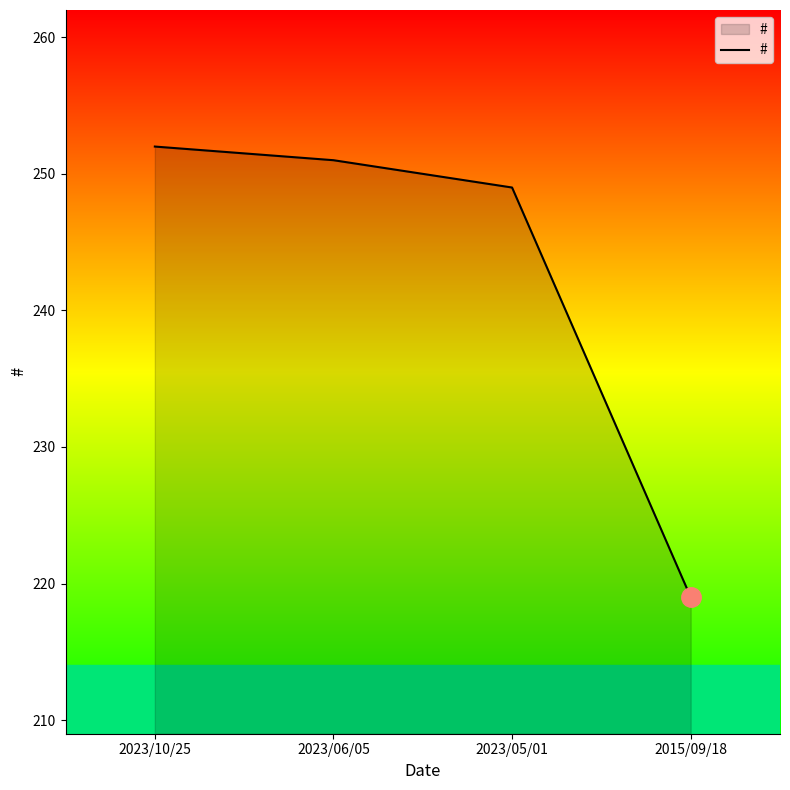

Approximately how many times larger is the value at 2023/05/01 compared to 2015/09/18?

1.1